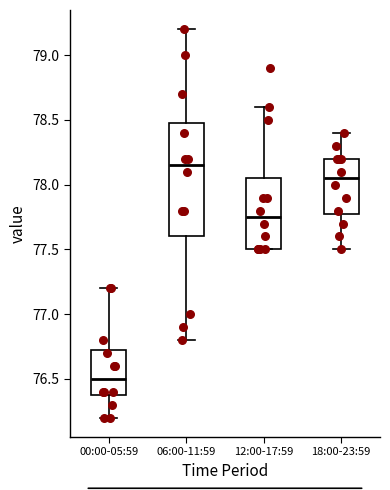

Which box is the tallest, from its lower edge to its upper edge?

06:00-11:59